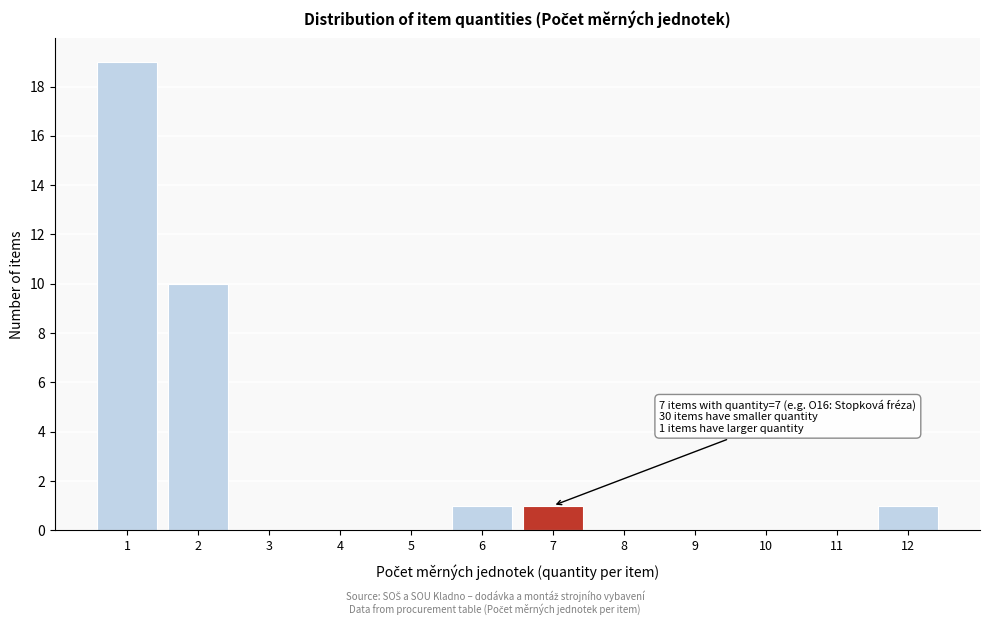

Which range on the x-axis has the tallest bar?

0.5 to 1.5